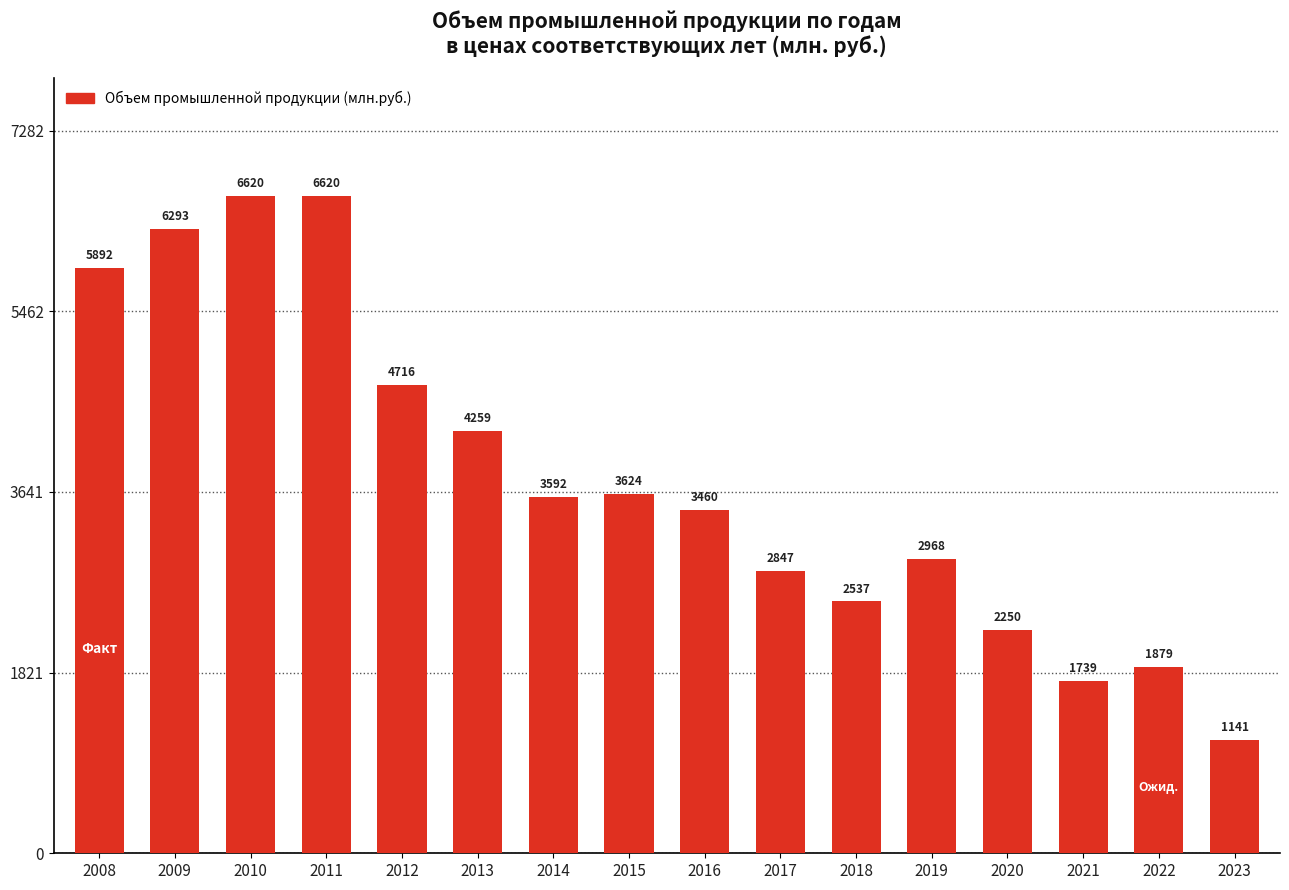

Are the bars horizontal?

No